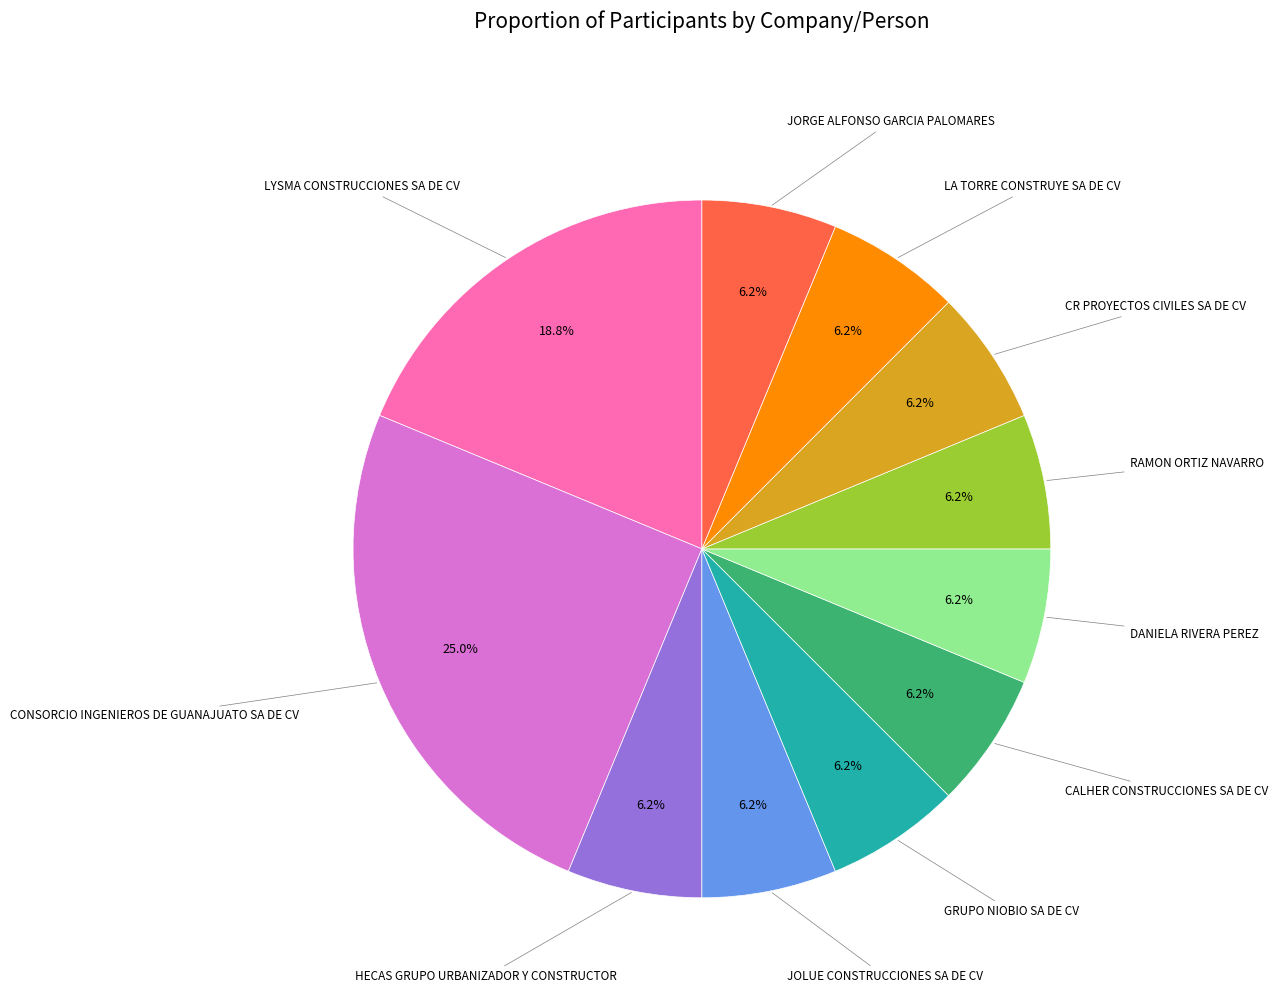

Is there a majority slice in this chart?

No